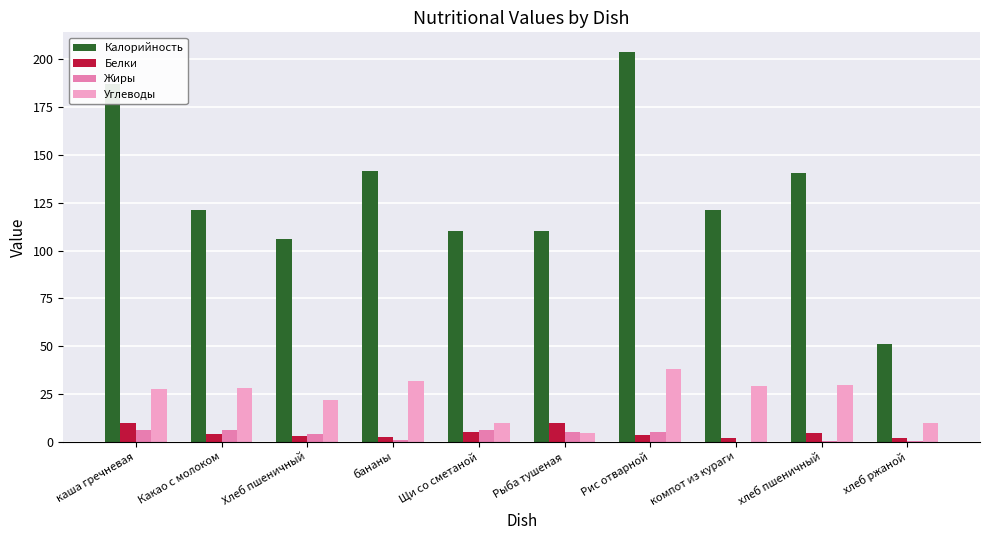

Which category has the highest value in the Калорийность series?

Рис отварной